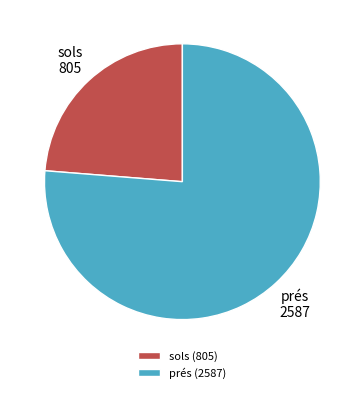

Is there any slice that represents more than half of the pie?

Yes